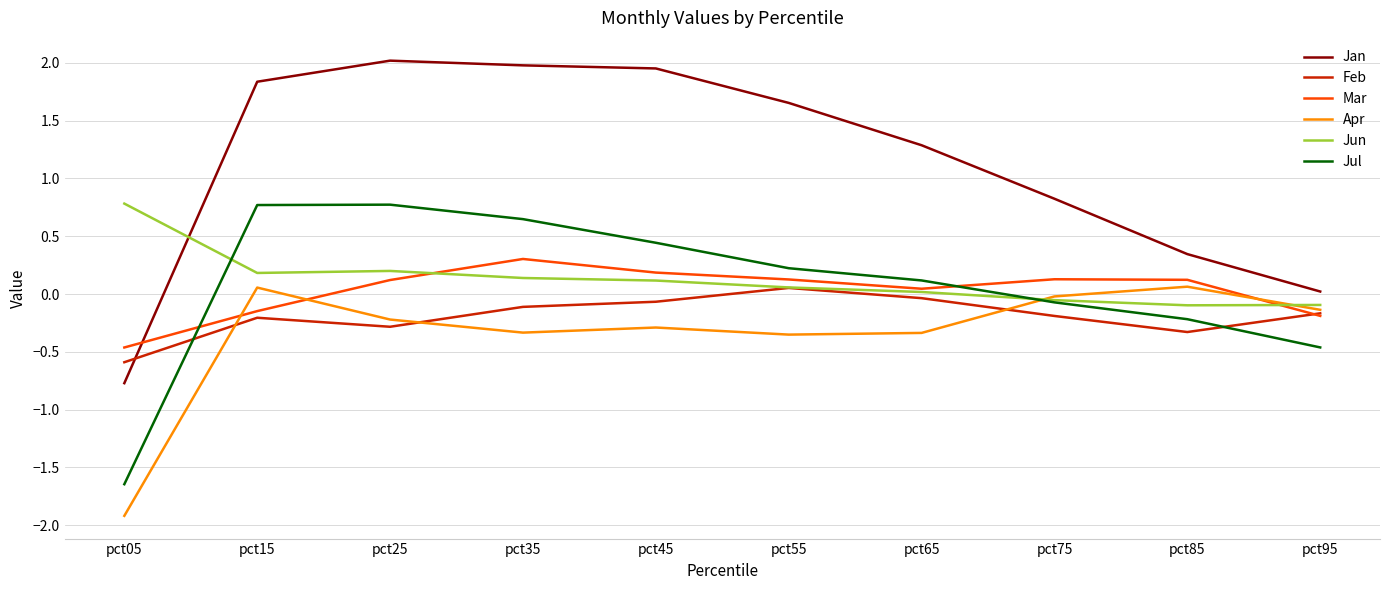

Which series has the widest spread of values?

Jan